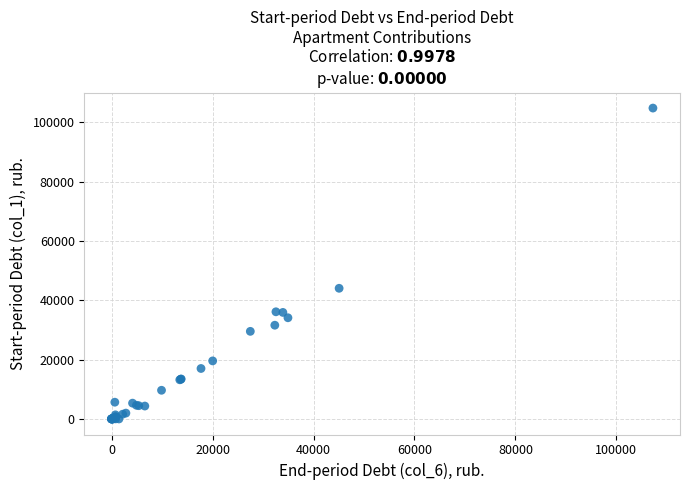

What Y value in the scatter plot is closest to 52416?

44063.5